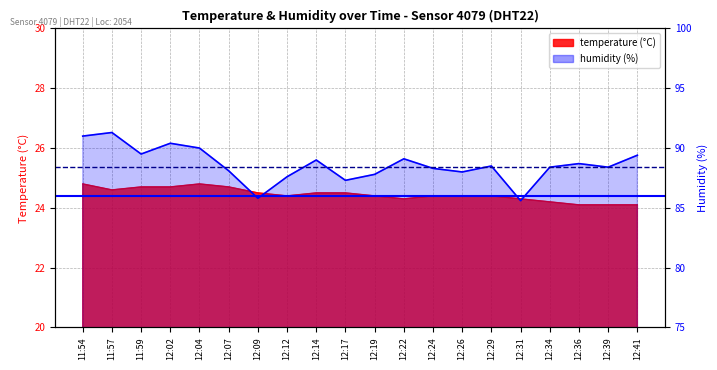

The temperature series shows 16.5 at 12:02. True or false?

False